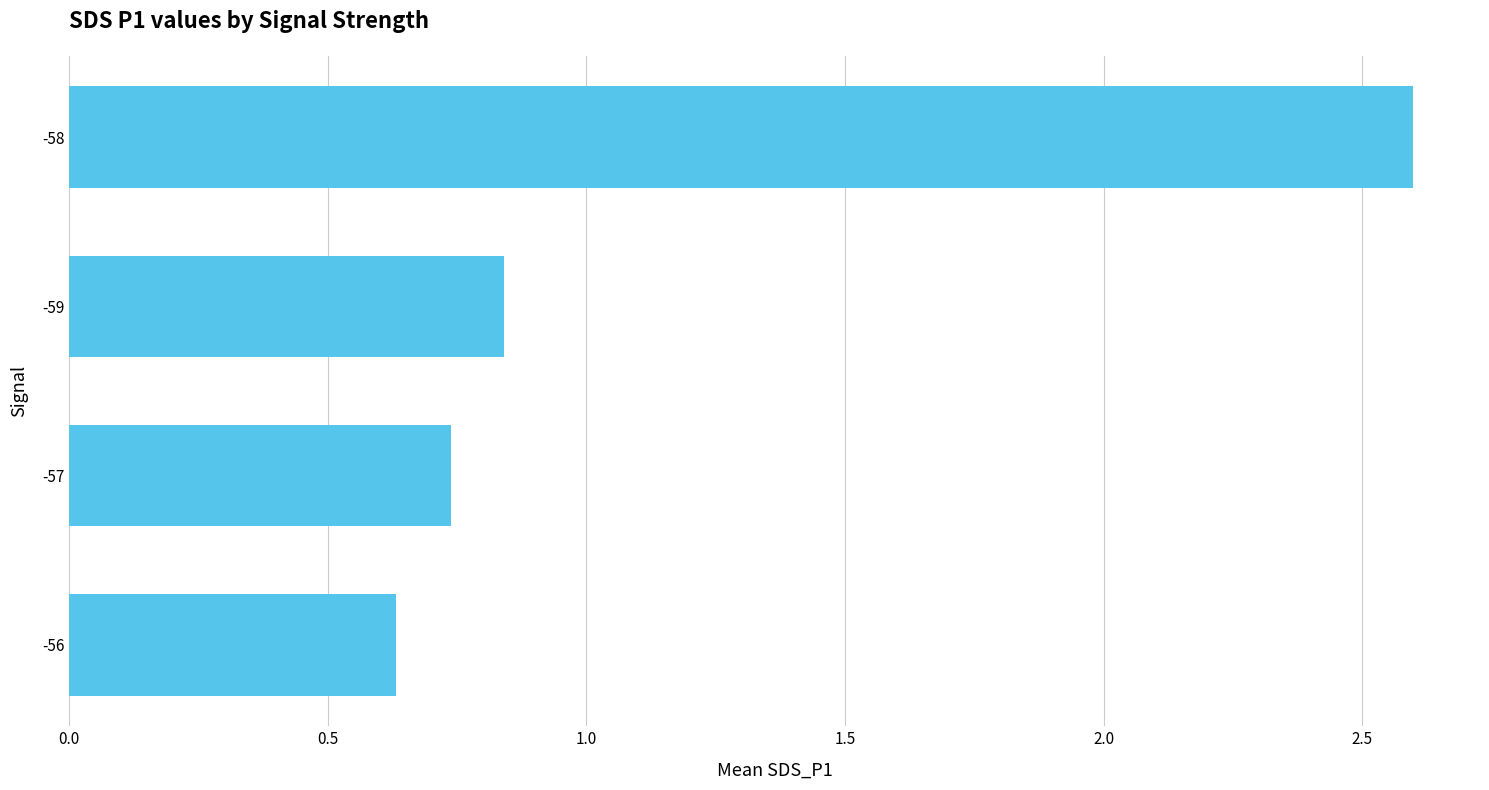

What is the difference between the maximum and minimum values?

2.0